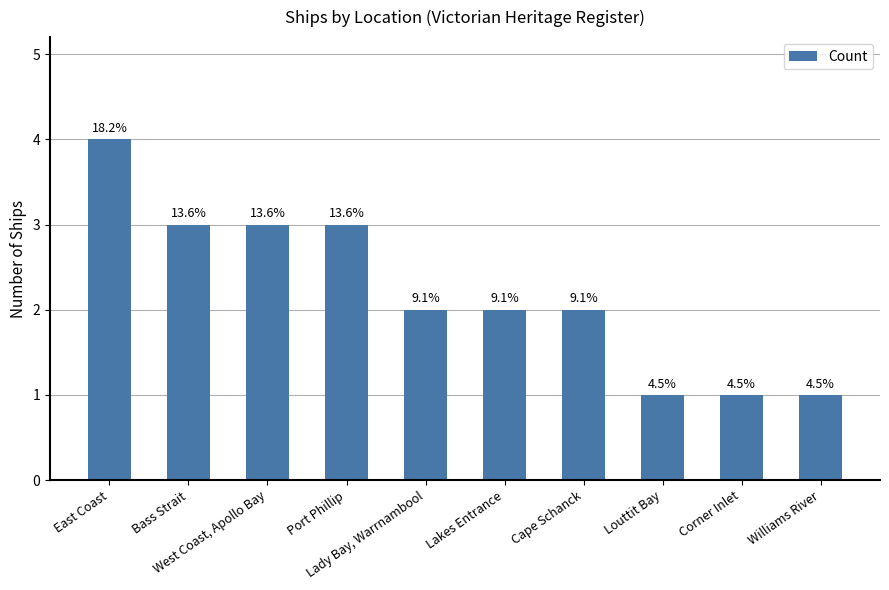

Reading right to left, extract all data points from this chart.

1	1	1	2	2	2	3	3	3	4